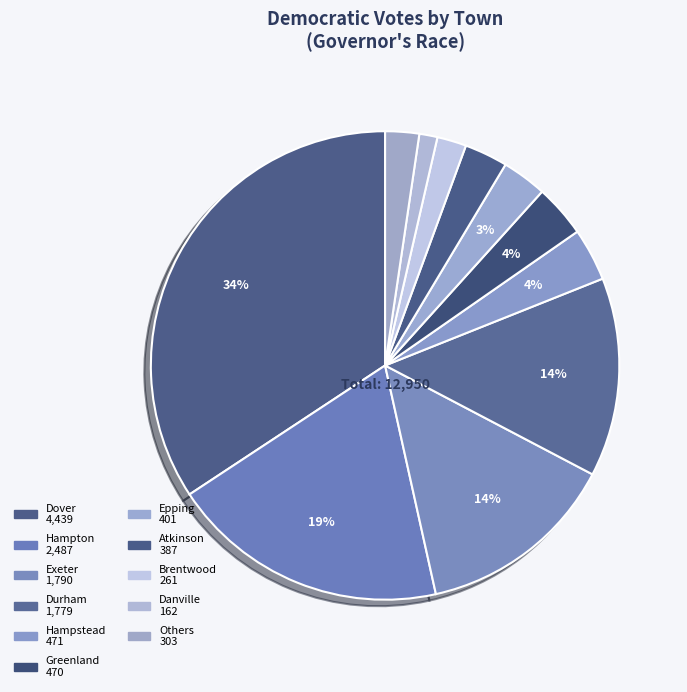

How many segments does this pie chart have?

11